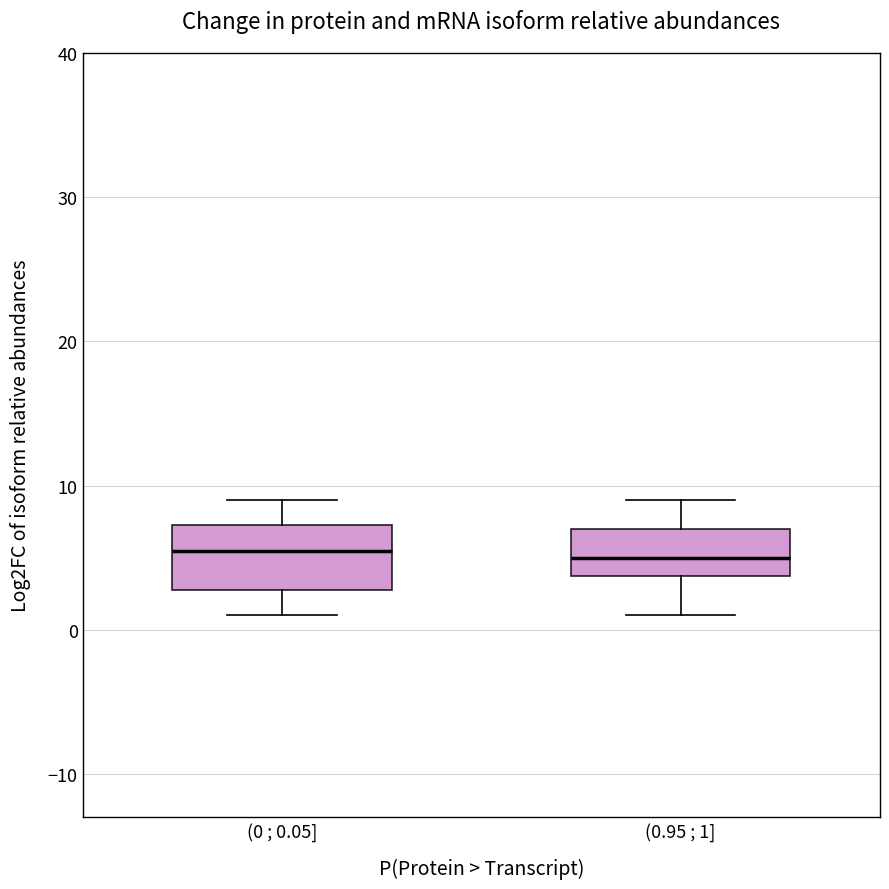

Reading left to right, transcribe this box plot: for each box, give where its median line is, the range the box spans, and where its two whiskers end, as read against the y-axis. The values are not printed on the chart, so give them approximately, as read against the axis.

(0 ; 0.05]: median 6, box 3 to 7, whiskers 1 to 9
(0.95 ; 1]: median 5, box 4 to 7, whiskers 1 to 9